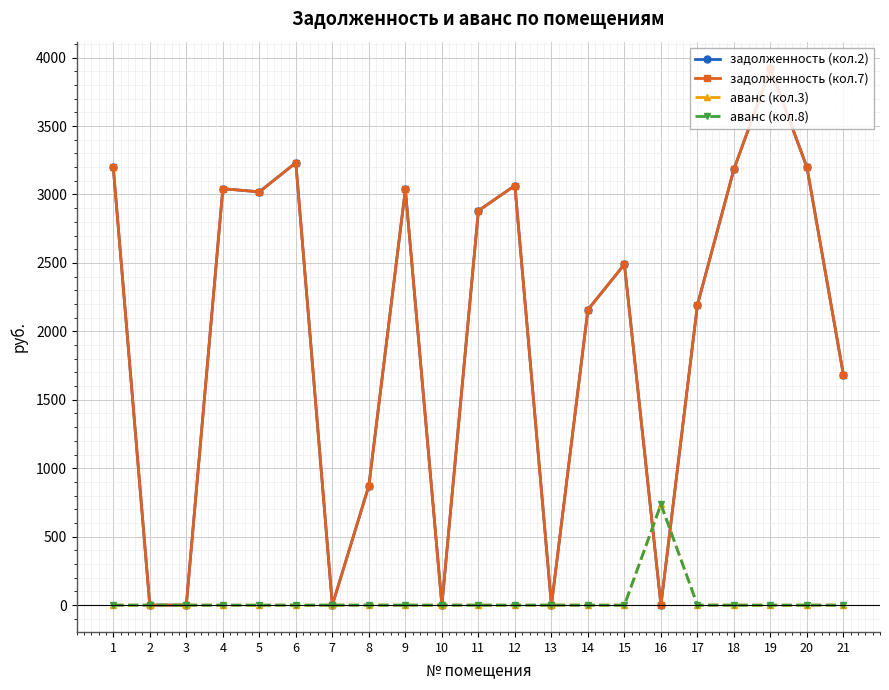

Rank the series by their maximum value, from lowest to highest.

аванс (кол.3), аванс (кол.8), задолженность (кол.2), задолженность (кол.7)